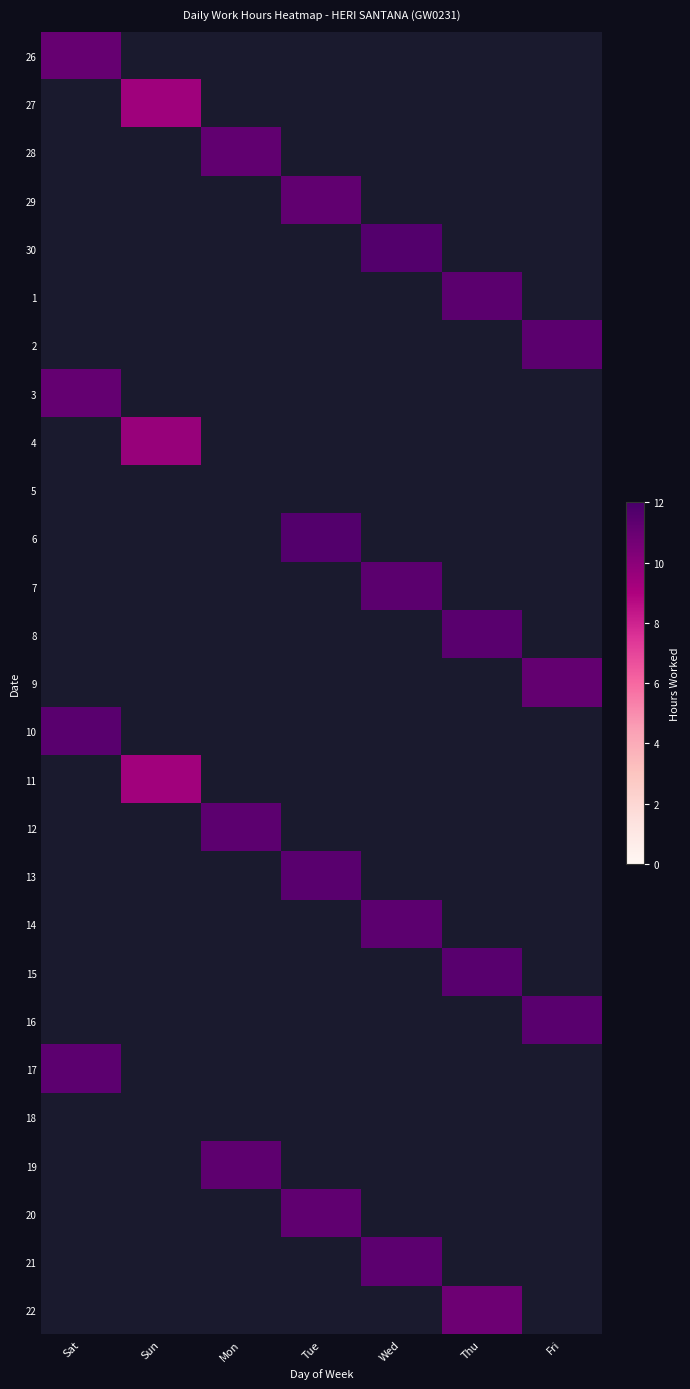

Is it true that 20 equals 3.1 at Tue?

False